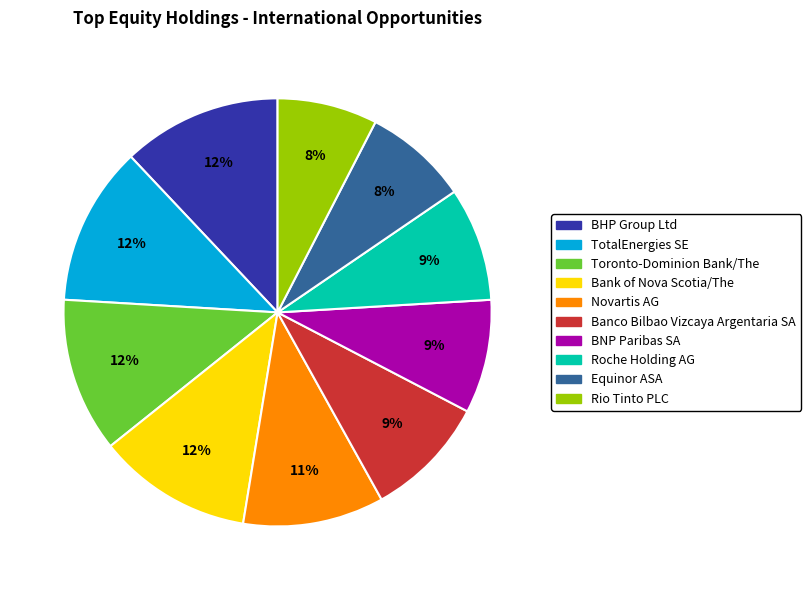

True or false: Banco Bilbao Vizcaya Argentaria SA accounts for 9% of the total.

True